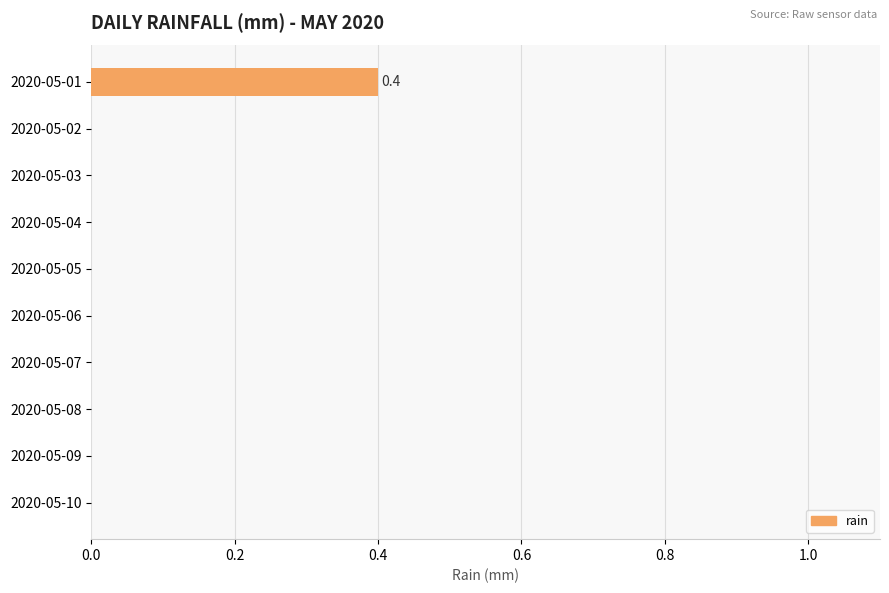

The value at 2020-05-10 is 0.3. True or false?

False